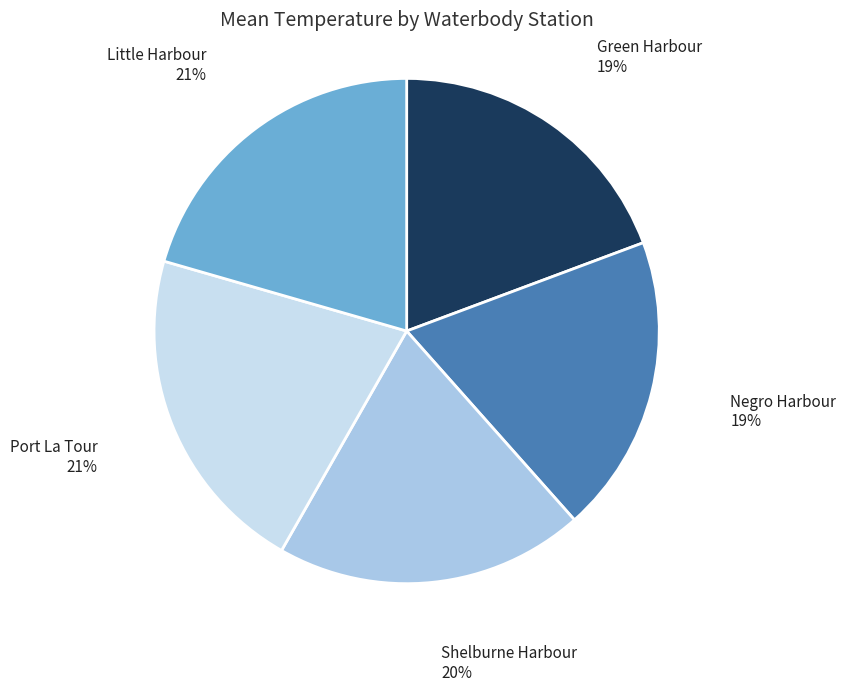

To the nearest percent, what is the difference between the largest and smallest slice percentages?

2%